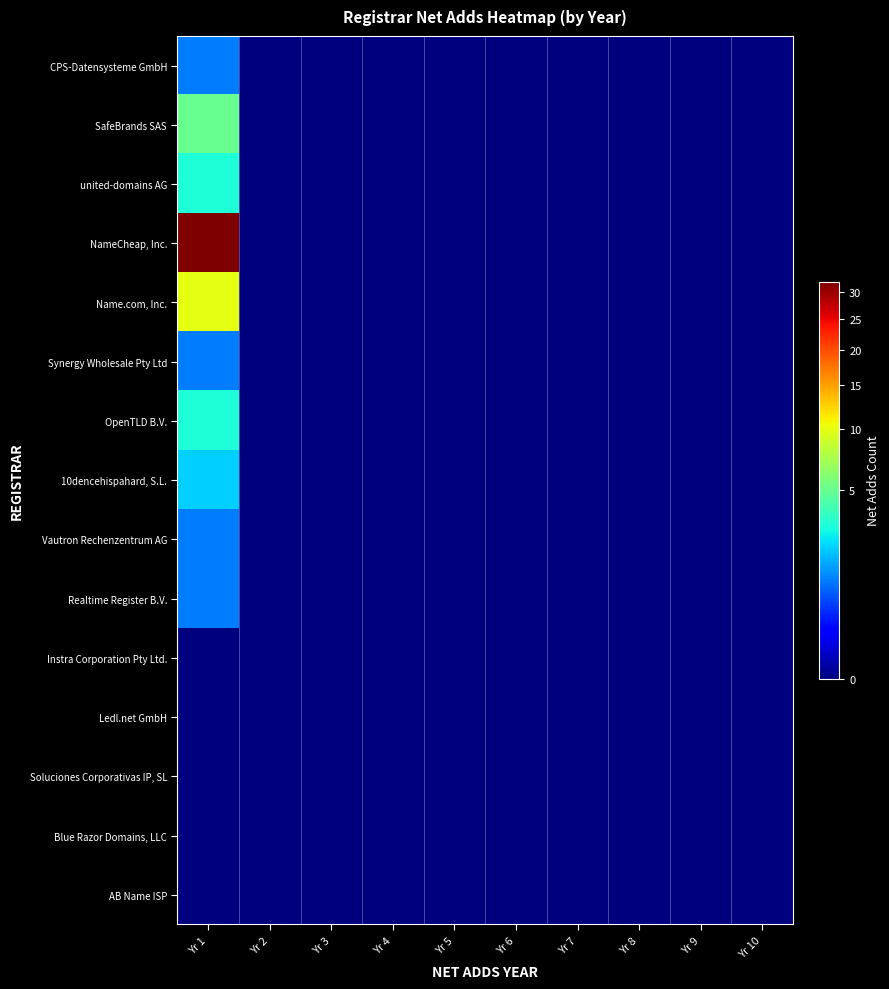

Reading left to right, transcribe all the data shown in this chart.

CPS-Datensysteme GmbH: Yr 1=1	Yr 2=0	Yr 3=0	Yr 4=0	Yr 5=0	Yr 6=0	Yr 7=0	Yr 8=0	Yr 9=0	Yr 10=0
SafeBrands SAS: Yr 1=5	Yr 2=0	Yr 3=0	Yr 4=0	Yr 5=0	Yr 6=0	Yr 7=0	Yr 8=0	Yr 9=0	Yr 10=0
united-domains AG: Yr 1=3	Yr 2=0	Yr 3=0	Yr 4=0	Yr 5=0	Yr 6=0	Yr 7=0	Yr 8=0	Yr 9=0	Yr 10=0
NameCheap, Inc.: Yr 1=32	Yr 2=0	Yr 3=0	Yr 4=0	Yr 5=0	Yr 6=0	Yr 7=0	Yr 8=0	Yr 9=0	Yr 10=0
Name.com, Inc.: Yr 1=10	Yr 2=0	Yr 3=0	Yr 4=0	Yr 5=0	Yr 6=0	Yr 7=0	Yr 8=0	Yr 9=0	Yr 10=0
Synergy Wholesale Pty Ltd: Yr 1=1	Yr 2=0	Yr 3=0	Yr 4=0	Yr 5=0	Yr 6=0	Yr 7=0	Yr 8=0	Yr 9=0	Yr 10=0
OpenTLD B.V.: Yr 1=3	Yr 2=0	Yr 3=0	Yr 4=0	Yr 5=0	Yr 6=0	Yr 7=0	Yr 8=0	Yr 9=0	Yr 10=0
10dencehispahard, S.L.: Yr 1=2	Yr 2=0	Yr 3=0	Yr 4=0	Yr 5=0	Yr 6=0	Yr 7=0	Yr 8=0	Yr 9=0	Yr 10=0
Vautron Rechenzentrum AG: Yr 1=1	Yr 2=0	Yr 3=0	Yr 4=0	Yr 5=0	Yr 6=0	Yr 7=0	Yr 8=0	Yr 9=0	Yr 10=0
Realtime Register B.V.: Yr 1=1	Yr 2=0	Yr 3=0	Yr 4=0	Yr 5=0	Yr 6=0	Yr 7=0	Yr 8=0	Yr 9=0	Yr 10=0
Instra Corporation Pty Ltd.: Yr 1=0	Yr 2=0	Yr 3=0	Yr 4=0	Yr 5=0	Yr 6=0	Yr 7=0	Yr 8=0	Yr 9=0	Yr 10=0
Ledl.net GmbH: Yr 1=0	Yr 2=0	Yr 3=0	Yr 4=0	Yr 5=0	Yr 6=0	Yr 7=0	Yr 8=0	Yr 9=0	Yr 10=0
Soluciones Corporativas IP, SL: Yr 1=0	Yr 2=0	Yr 3=0	Yr 4=0	Yr 5=0	Yr 6=0	Yr 7=0	Yr 8=0	Yr 9=0	Yr 10=0
Blue Razor Domains, LLC: Yr 1=0	Yr 2=0	Yr 3=0	Yr 4=0	Yr 5=0	Yr 6=0	Yr 7=0	Yr 8=0	Yr 9=0	Yr 10=0
AB Name ISP: Yr 1=0	Yr 2=0	Yr 3=0	Yr 4=0	Yr 5=0	Yr 6=0	Yr 7=0	Yr 8=0	Yr 9=0	Yr 10=0